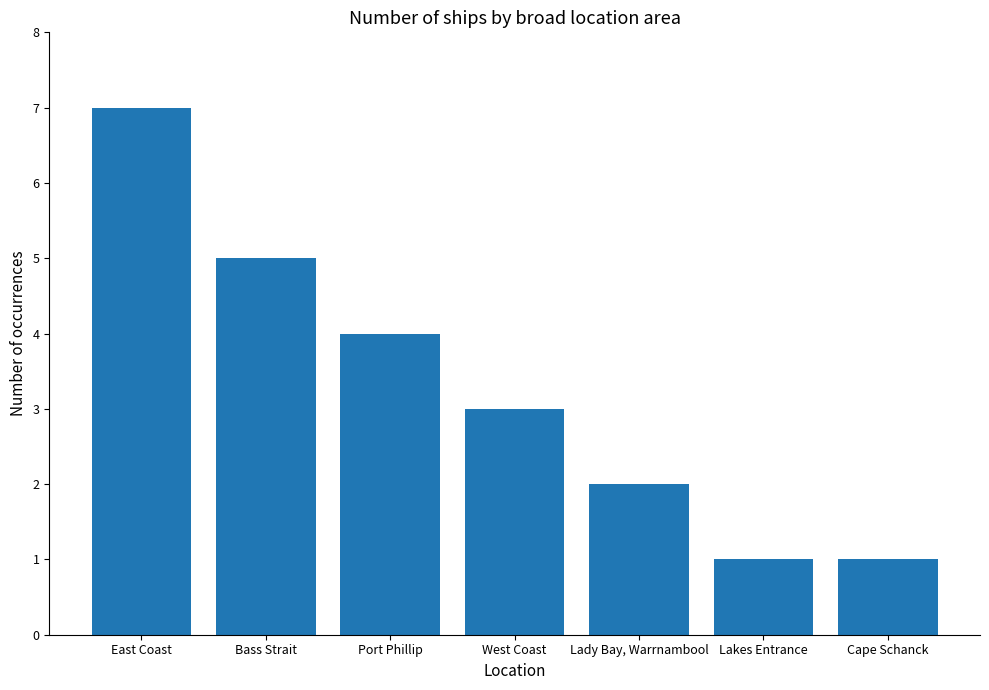

Approximately how many times larger is the value at Cape Schanck compared to Lakes Entrance?

1.0